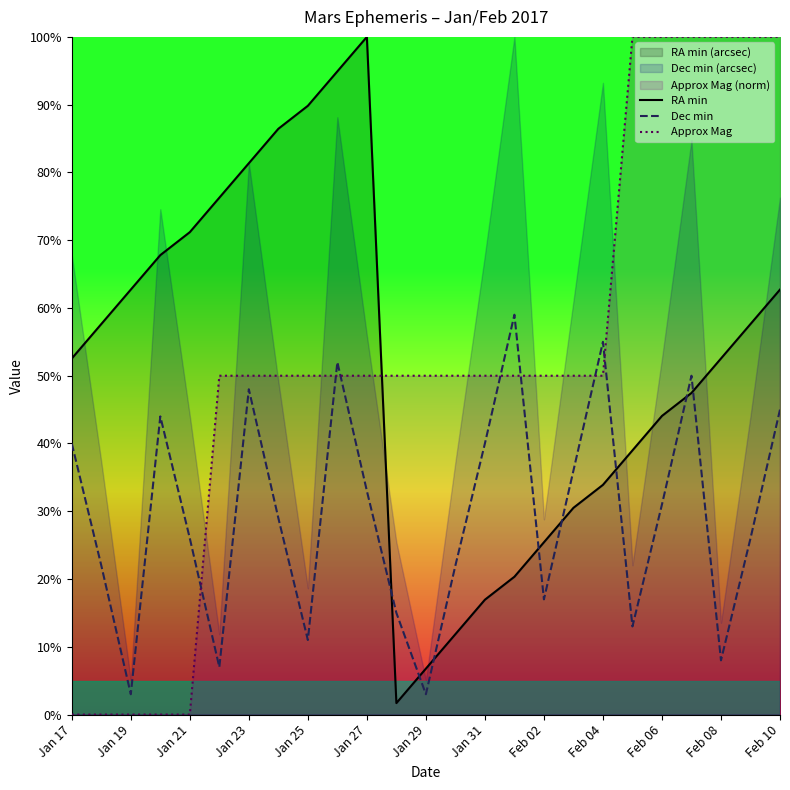

The value of Dec min at Jan 27 is 33.0. True or false?

True